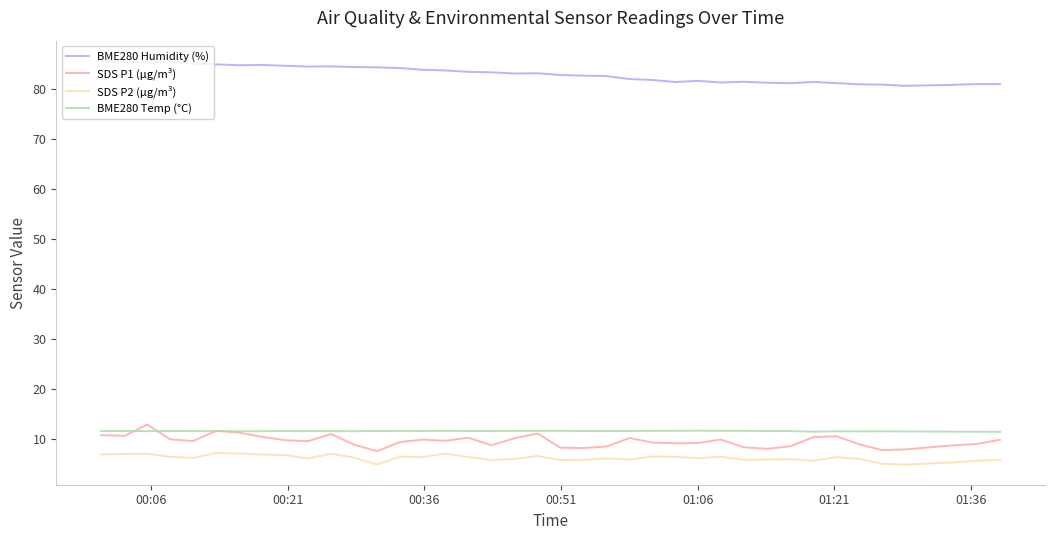

What is the average value of the BME280 Humidity (%) series?

83.0